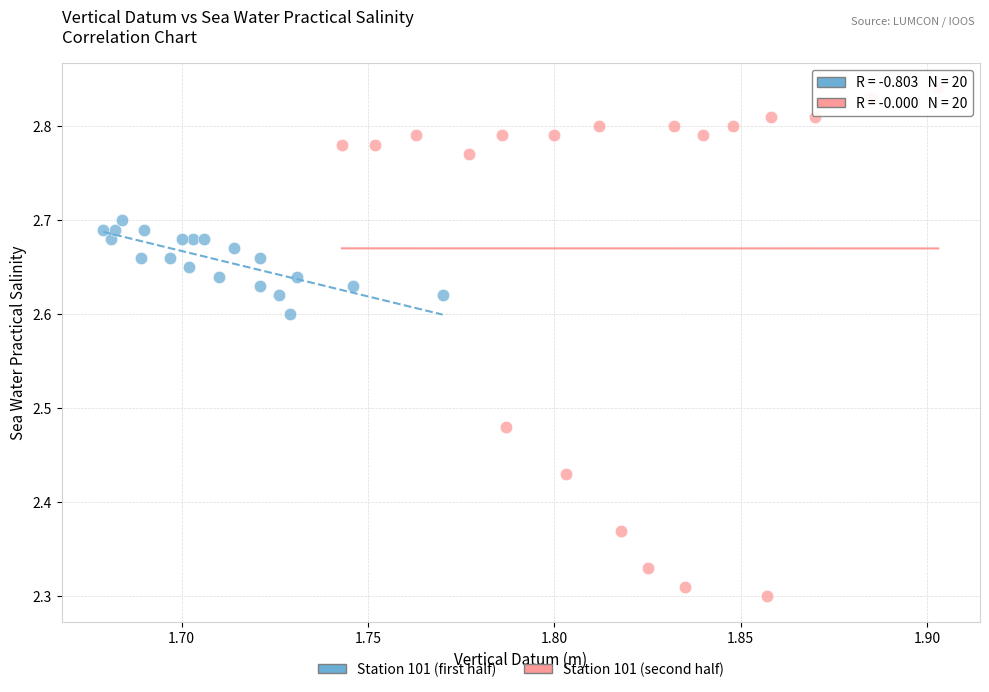

Which series contains the highest Y value?

Station 101 (second half)